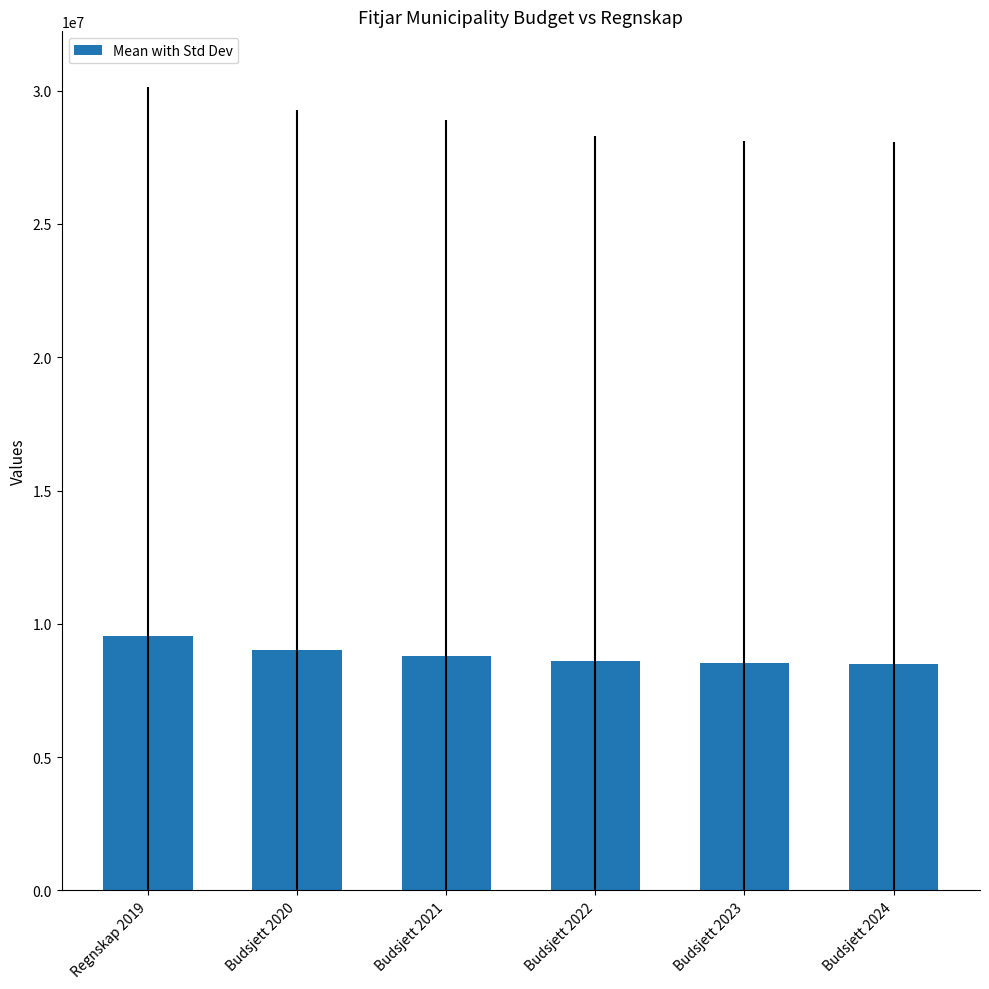

How many values are below 8795485?

3